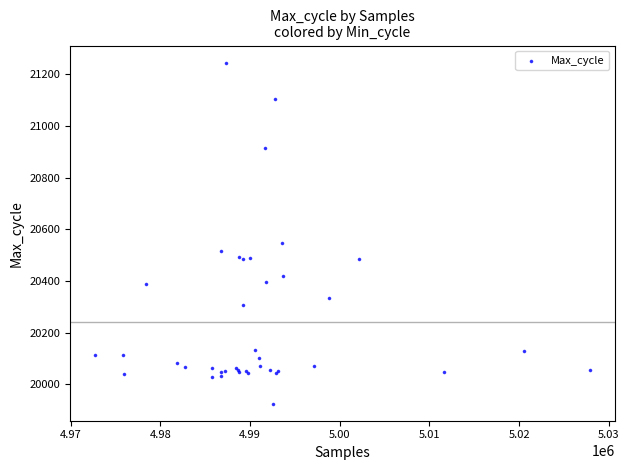

What Y value in the scatter plot is closest to 20585?

20547